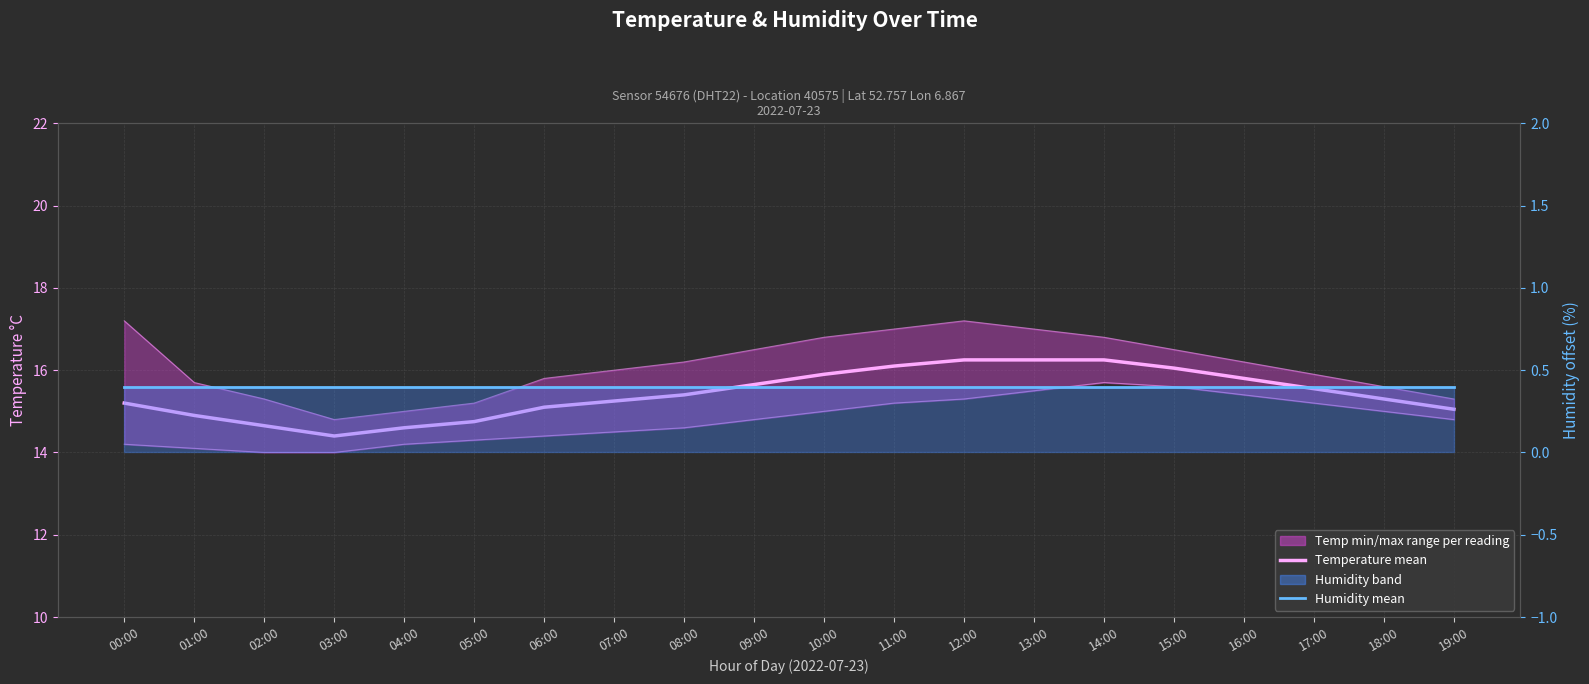

What position from the right is 00:00?

20